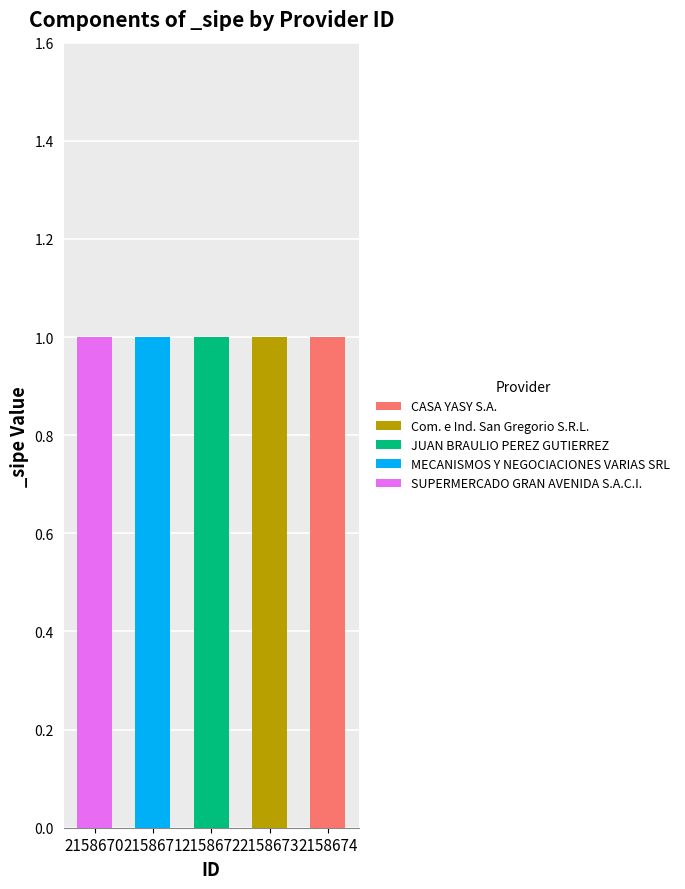

At which label does CASA YASY S.A. reach its peak?

2158674